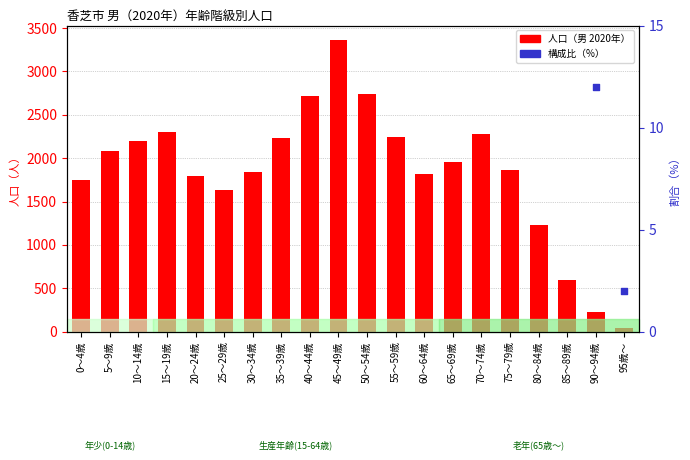

At which category is the sum across all series the highest?

45～49歳